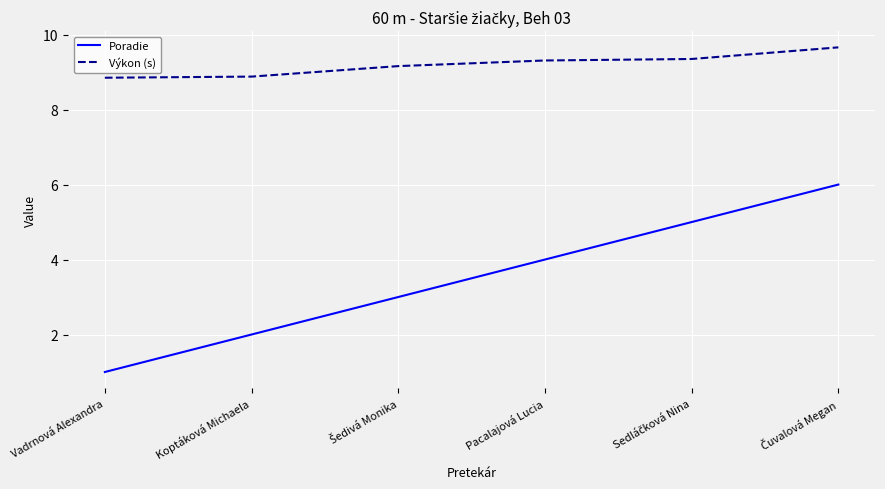

Which series has the largest range (max minus min)?

Poradie